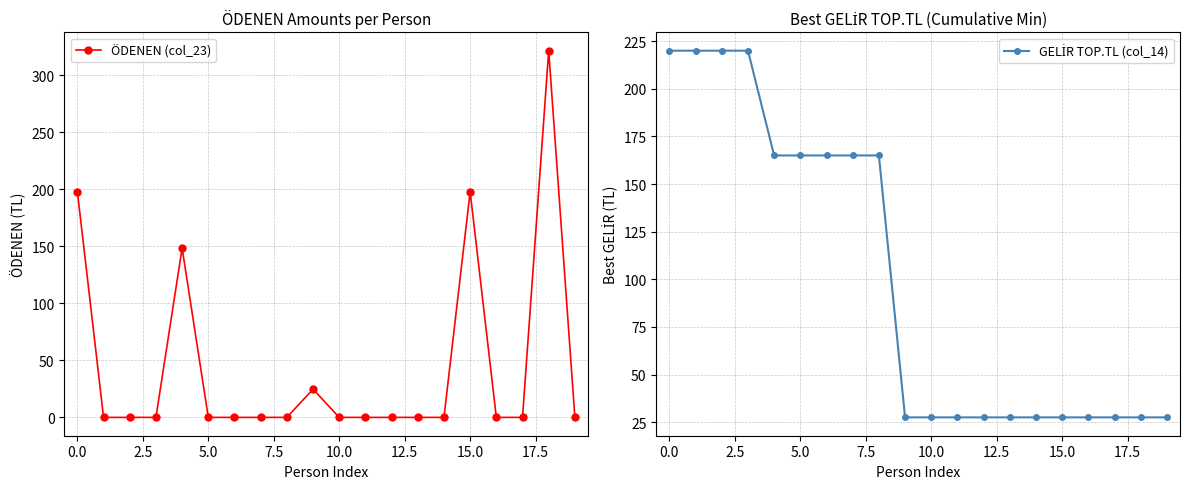

How many lines are shown in the chart?

2